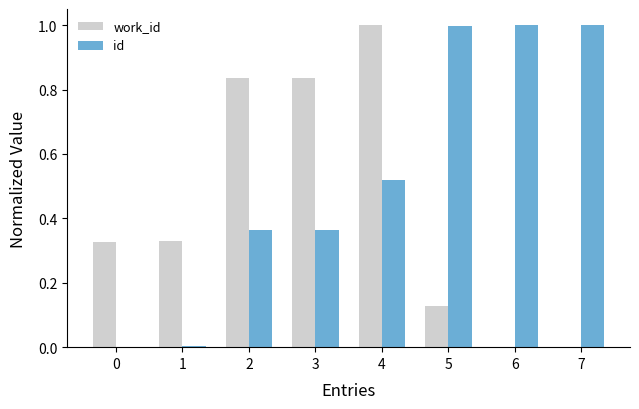

The work_id series shows 0.2 at 1. True or false?

False